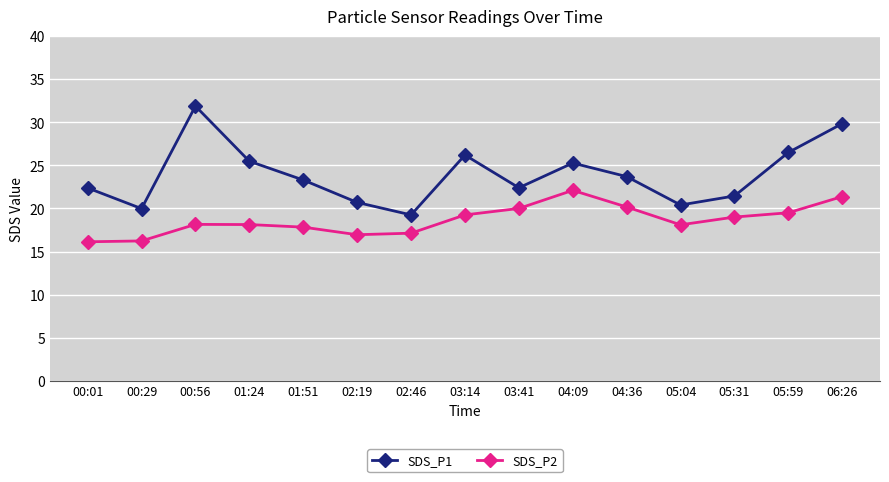

Is the value of SDS_P2 at 04:36 greater than the value of SDS_P1 at 00:56?

No